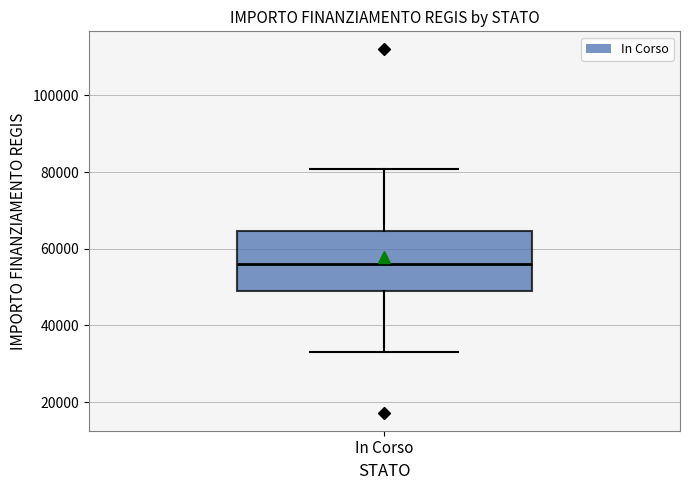

Read this box plot against the y-axis: the position of the median line, the range covered by the box, and the ends of both whiskers. The values are not printed on the chart, so give them approximately, as read against the axis.

median 56000, box 50000 to 64000, whiskers 32000 to 80000